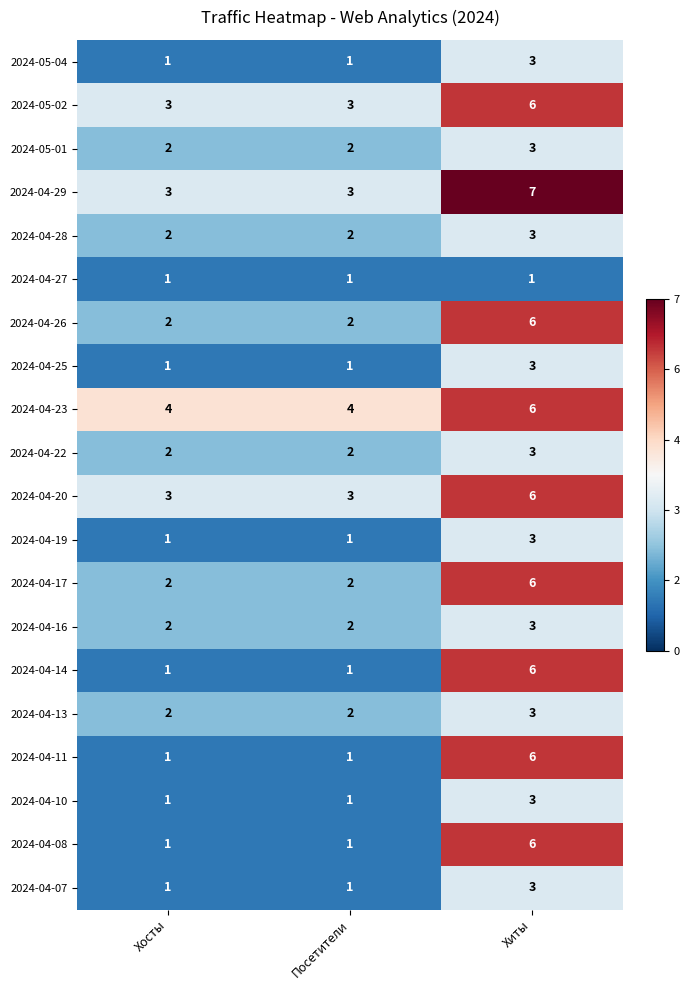

At which label does 2024-04-07 reach its peak?

Хиты